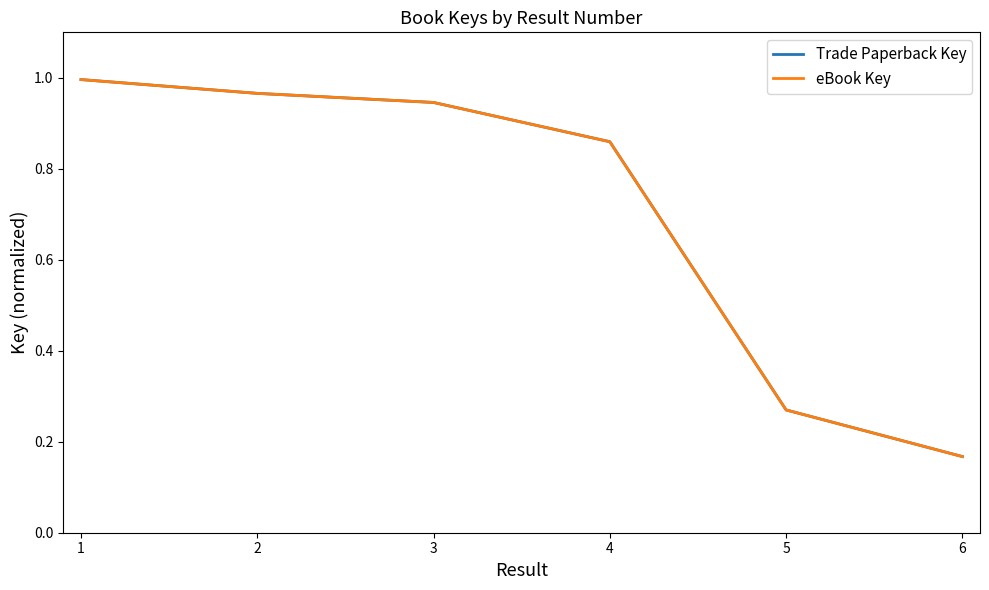

What is the average value of the Trade Paperback Key series?

0.7